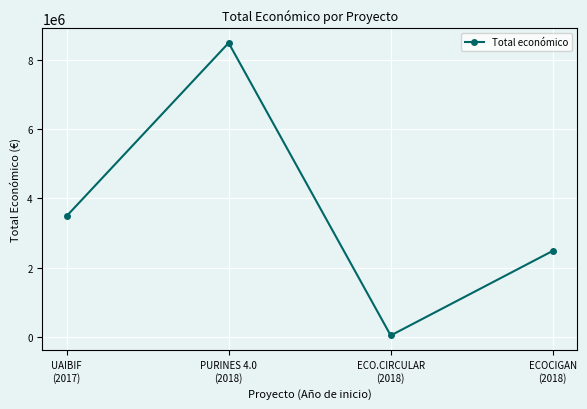

True or false: the data shows 3487018 at UAIBIF
(2017).

True